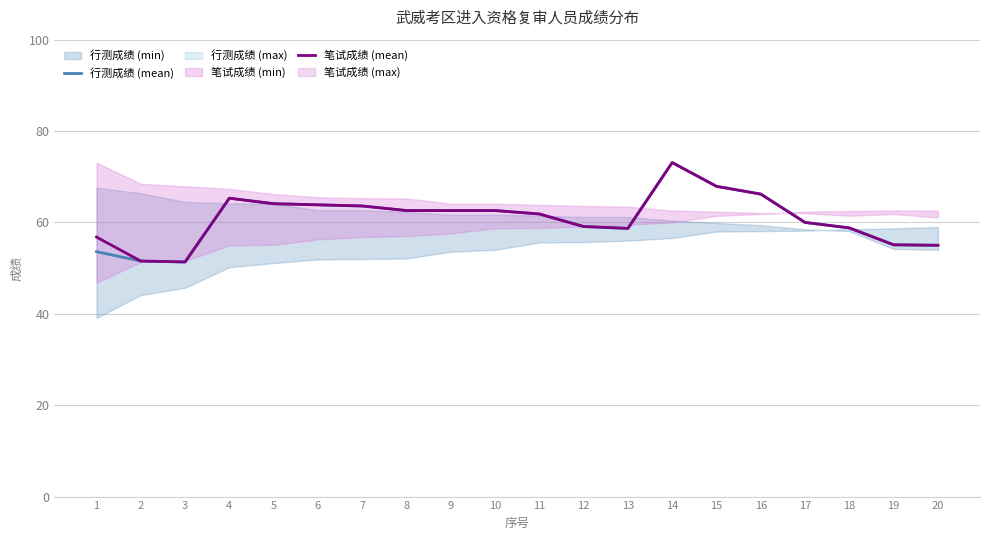

The value of 行测成绩 (mean) at 4 is 65.3. True or false?

True